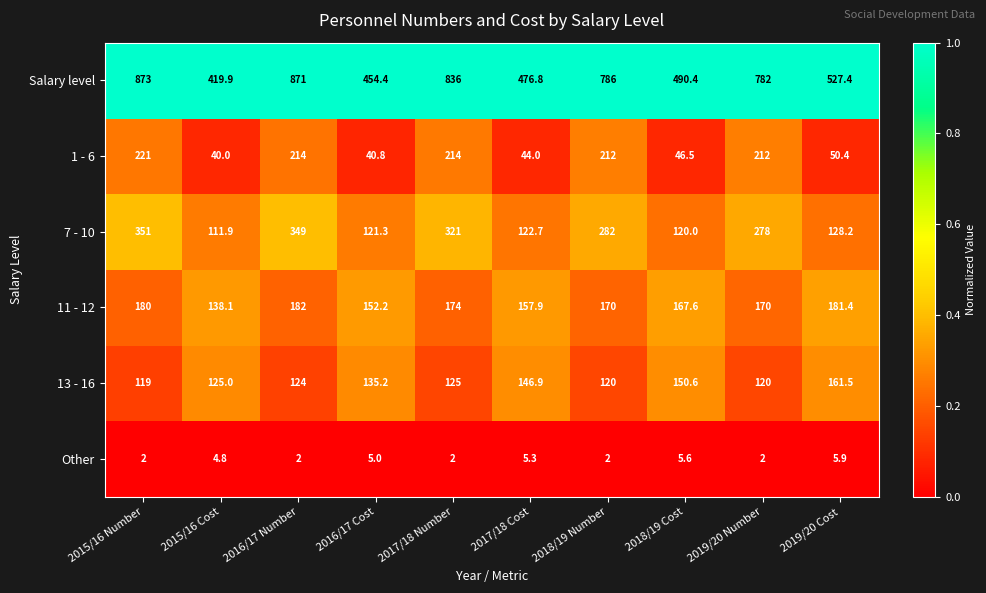

Count the number of data series in this chart.

6